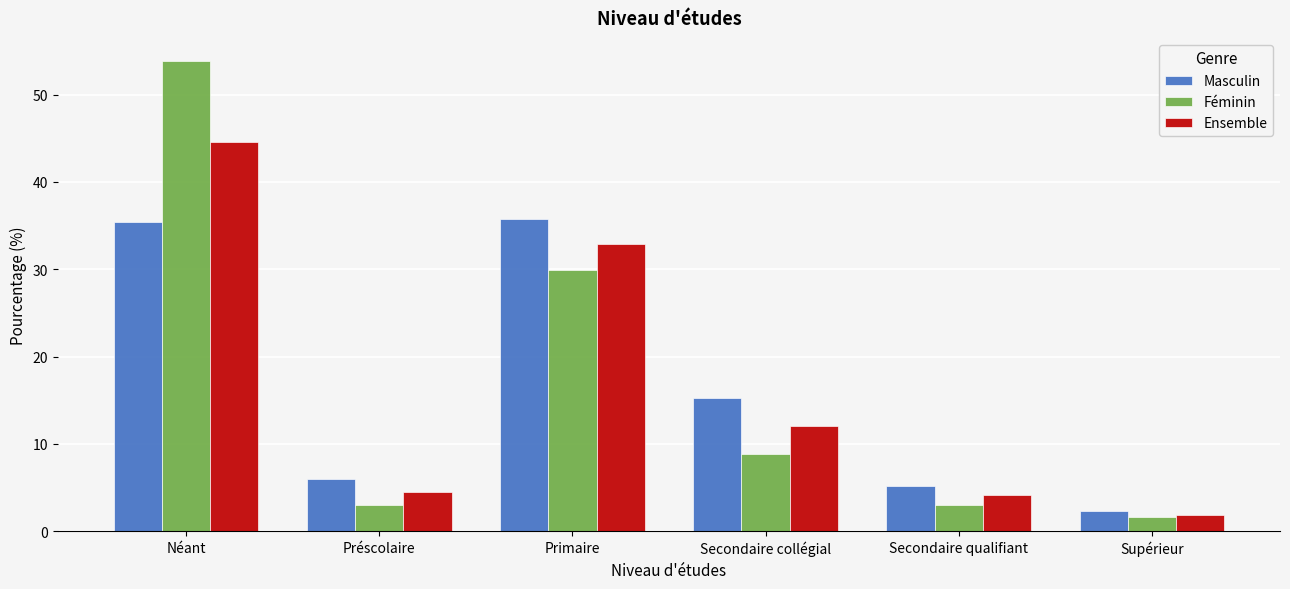

How many bars are there in total?

18